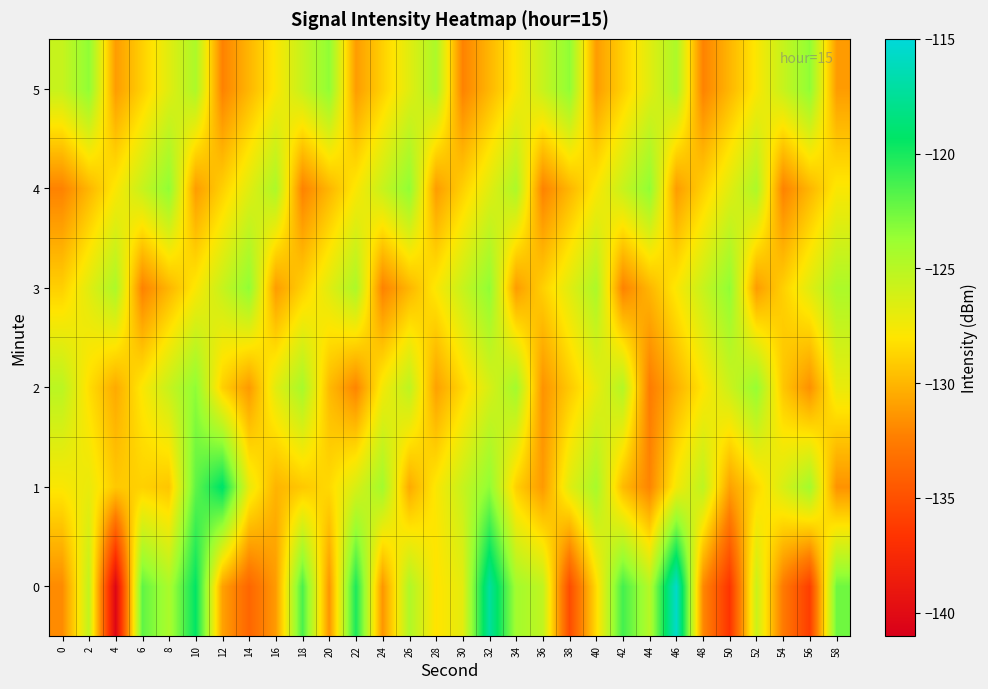

Which label corresponds to the smallest value in the chart?

4